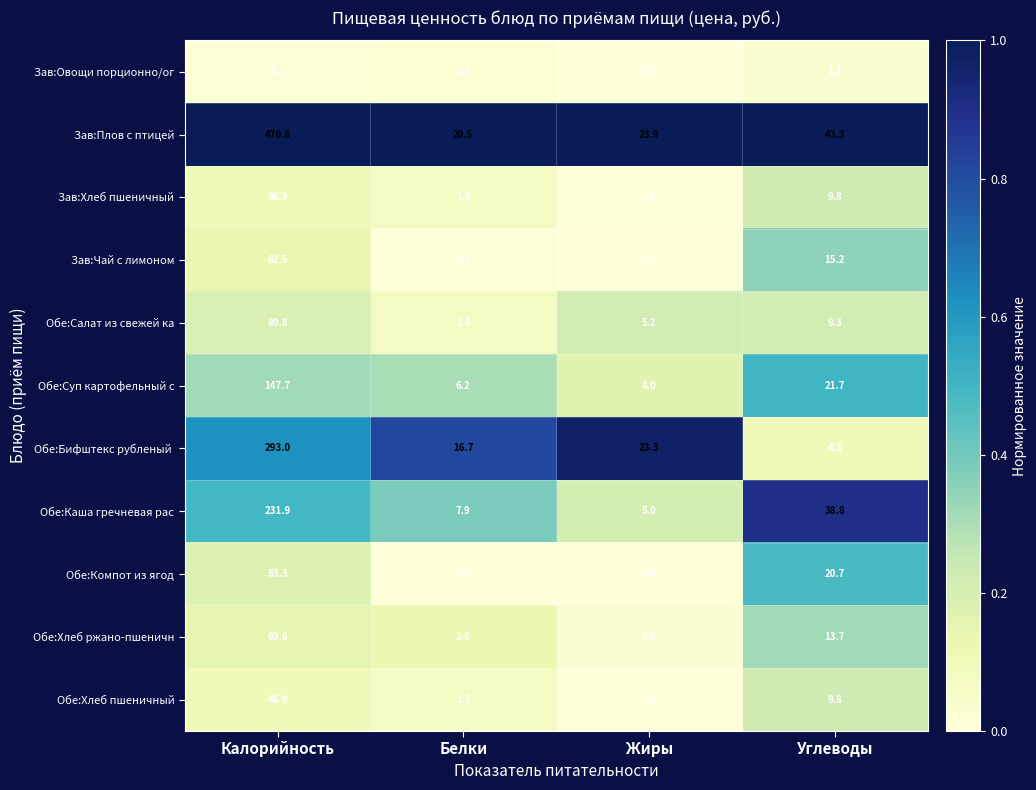

What is the spread (max minus min) of values at Углеводы?

42.2